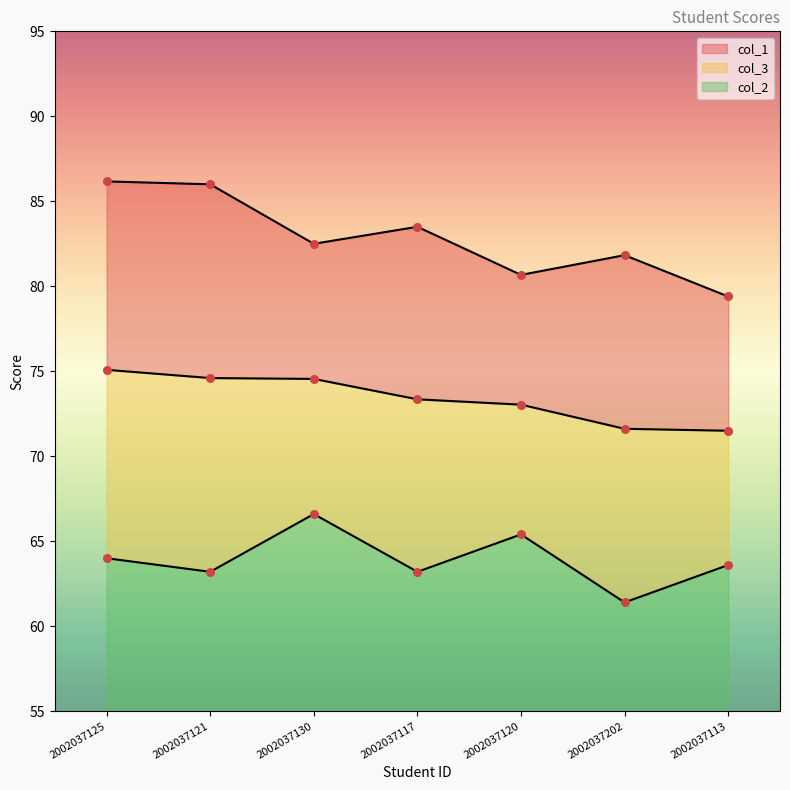

Which series contains the lowest Y value?

col_2